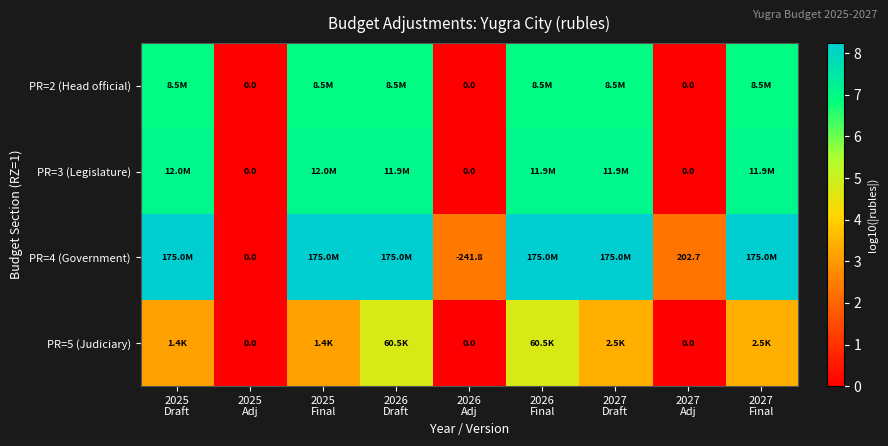

At how many categories does at least one series exceed 2?

8